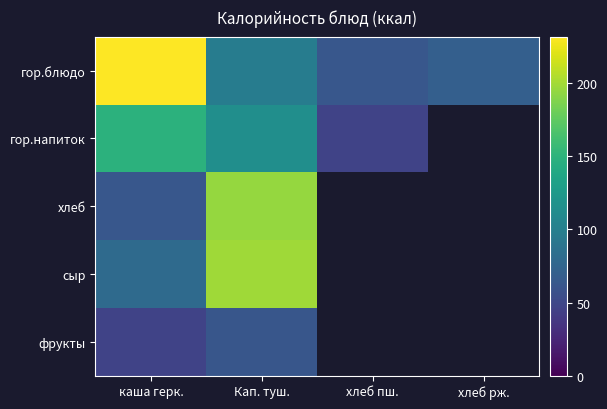

Between хлеб пш. and хлеб рж., which series saw the biggest shift?

гор.блюдо